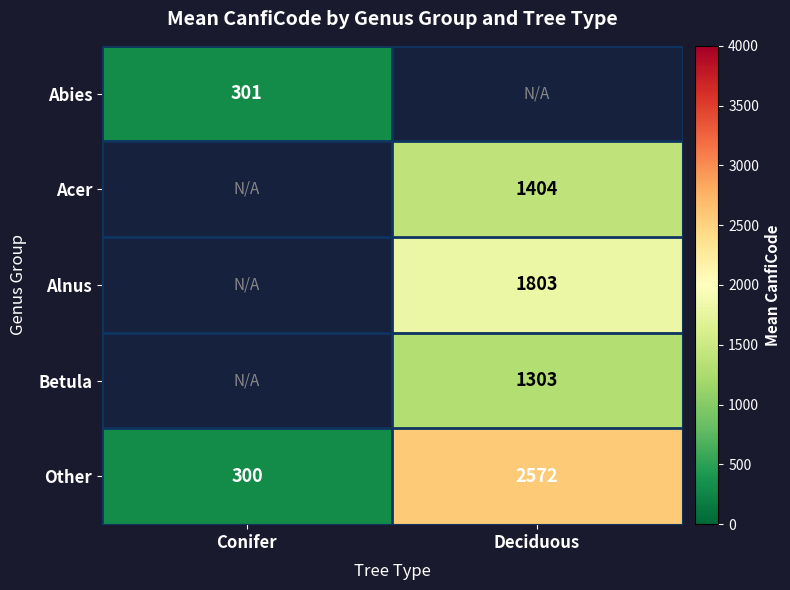

Is the value of Betula at Deciduous greater than the value of Acer at Deciduous?

No